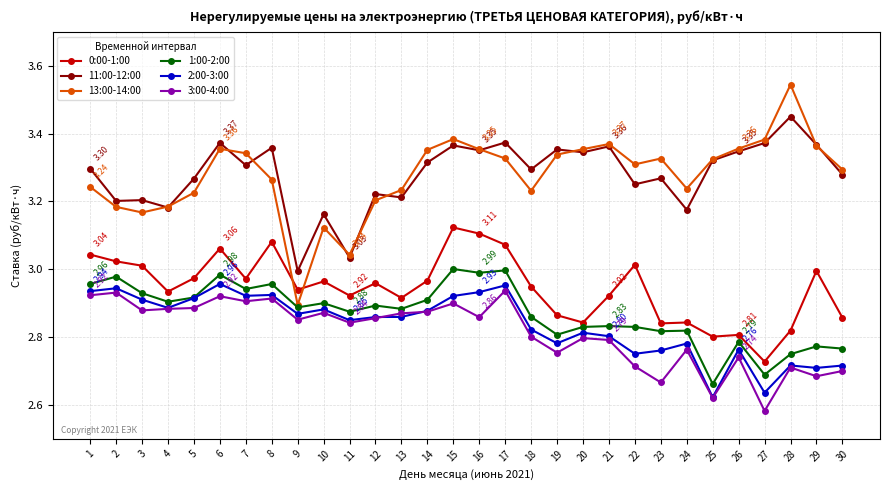

What is the difference between the highest and lowest values at 8?

0.4